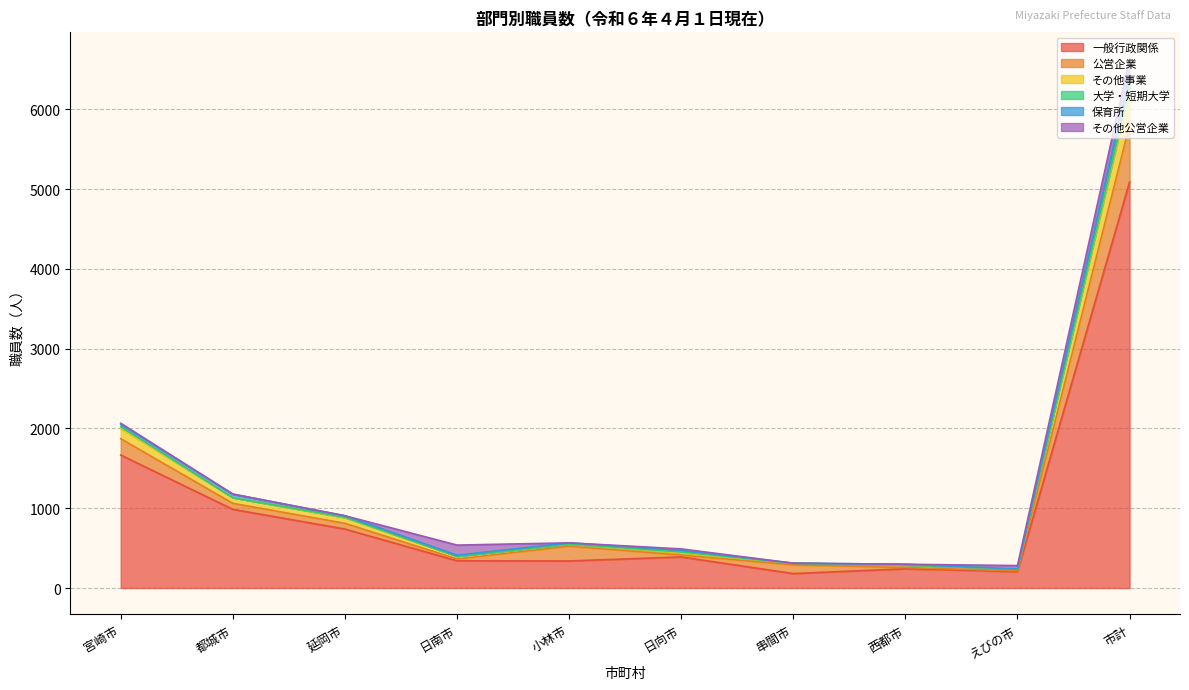

At which category is the sum across all series the highest?

市計